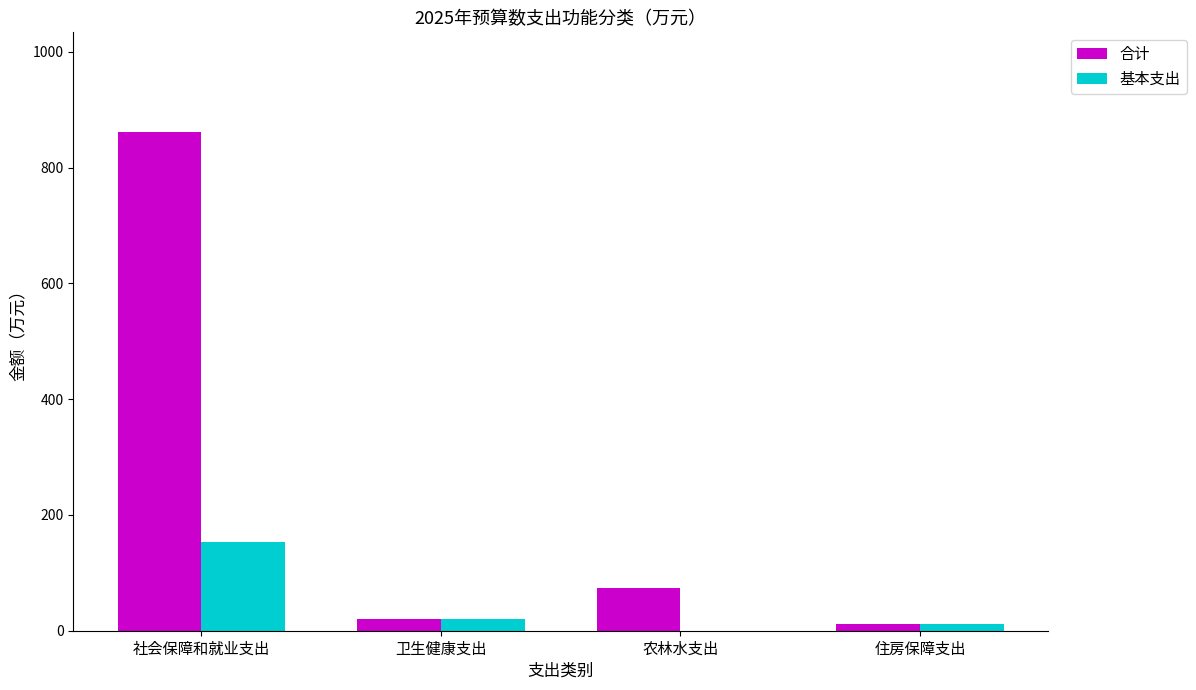

Reading left to right, what are all the values shown in this chart?

合计: 861.2	19.9	73.1	12.0
基本支出: 152.6	19.9	0.0	12.0